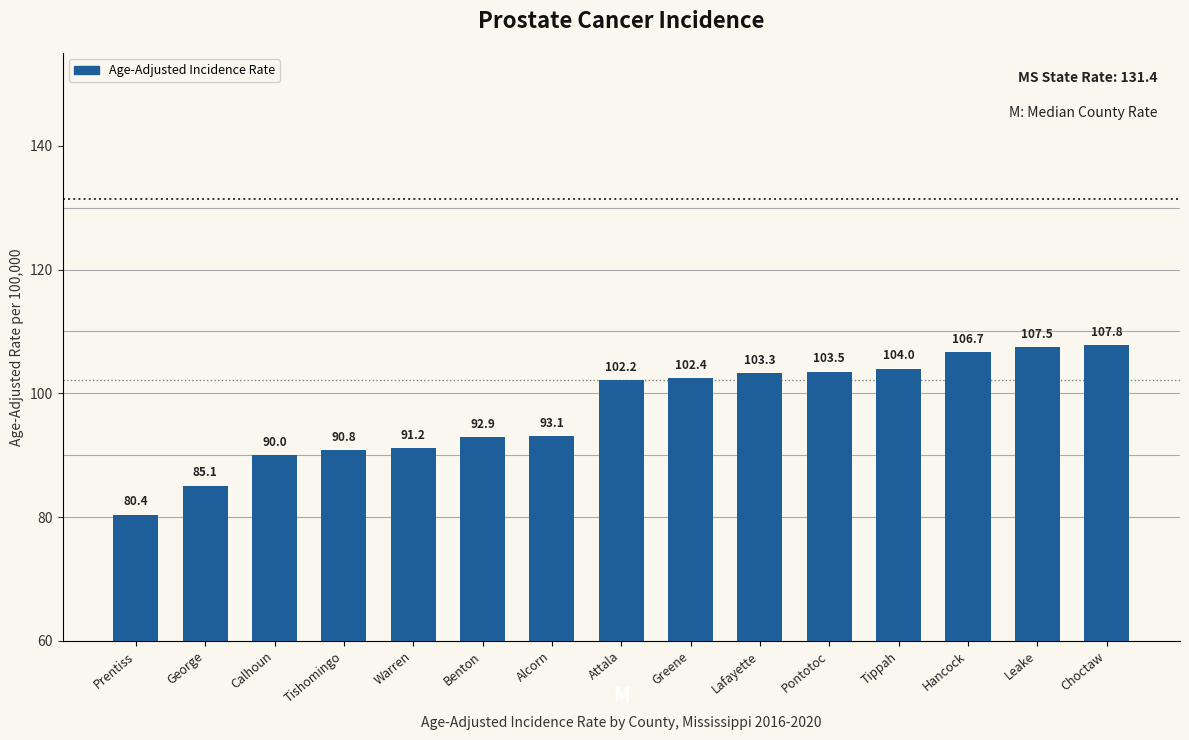

How many data points are less than 102?

7